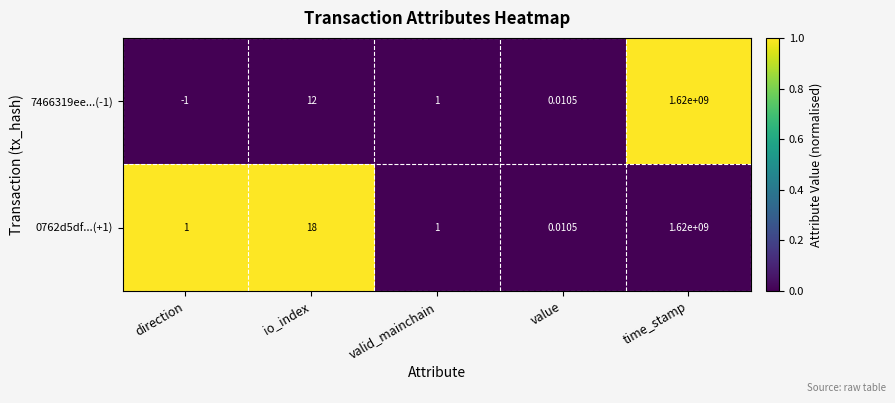

At which label is 0762d5df...(+1) closest to 810000000?

io_index